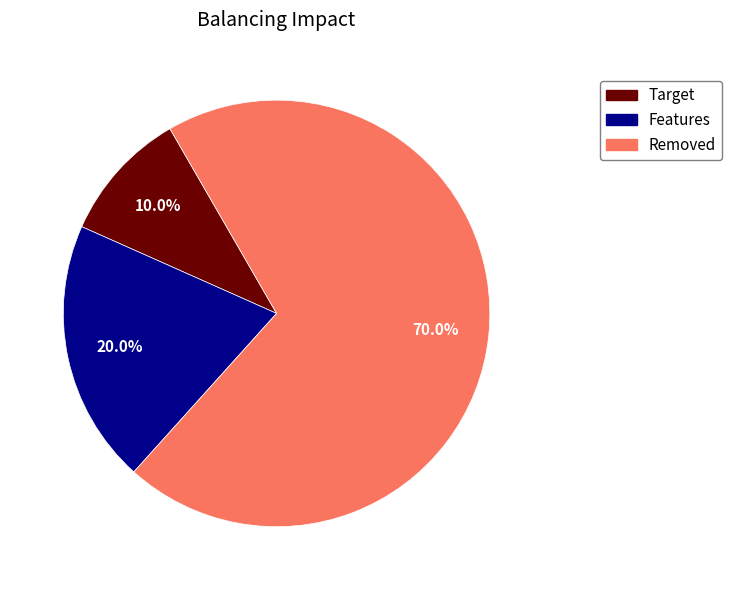

Approximately how many times larger is the value at Removed compared to Features?

3.5